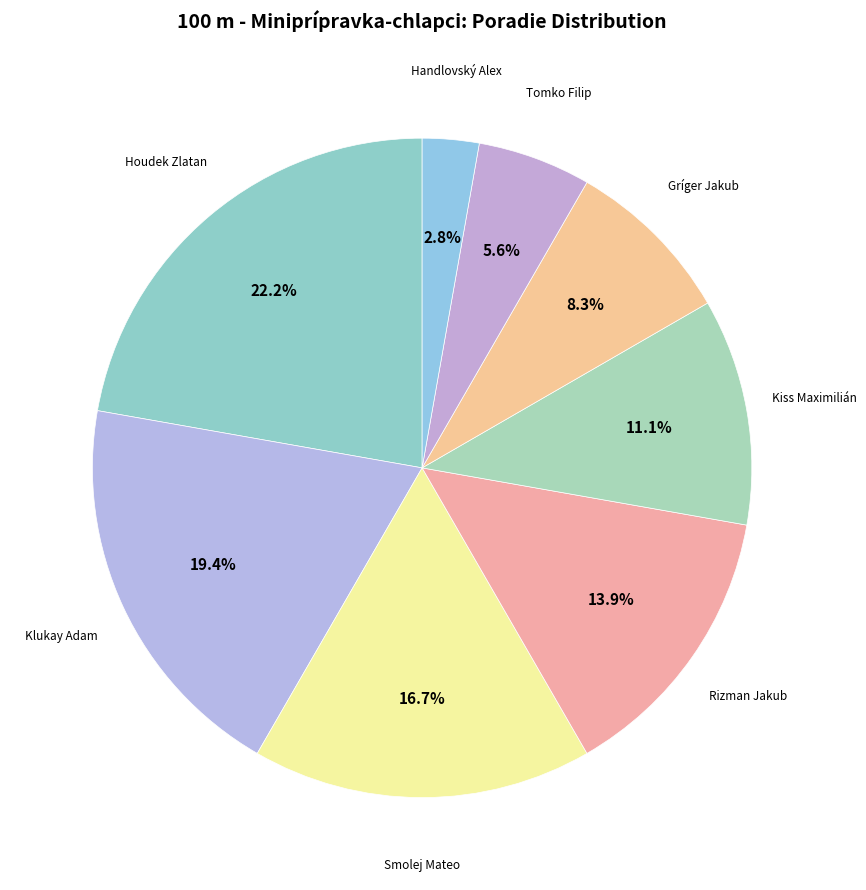

How many segments does this pie chart have?

8